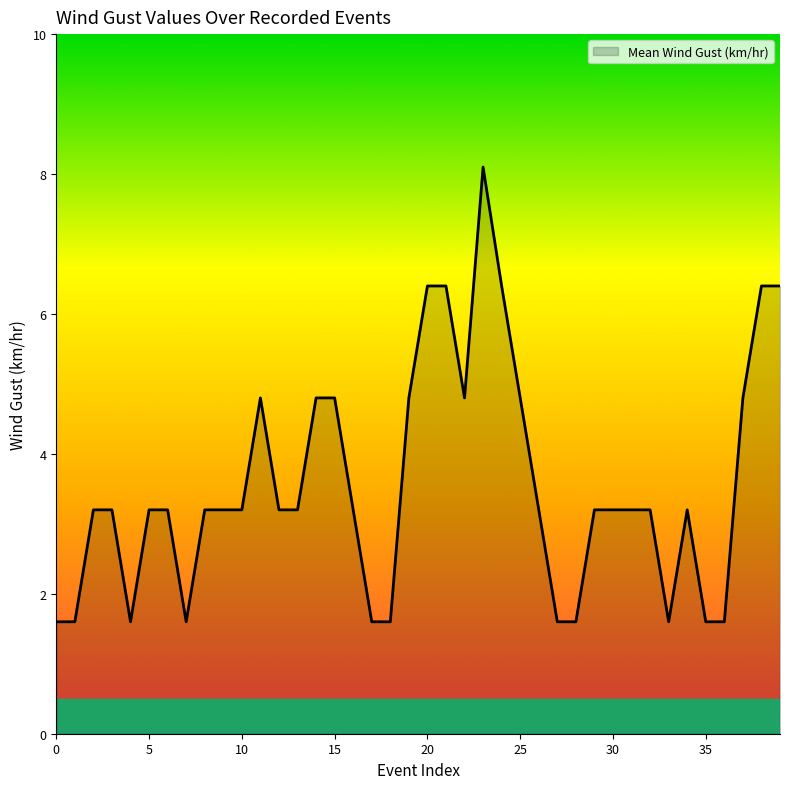

What is the sum of all values?

142.5